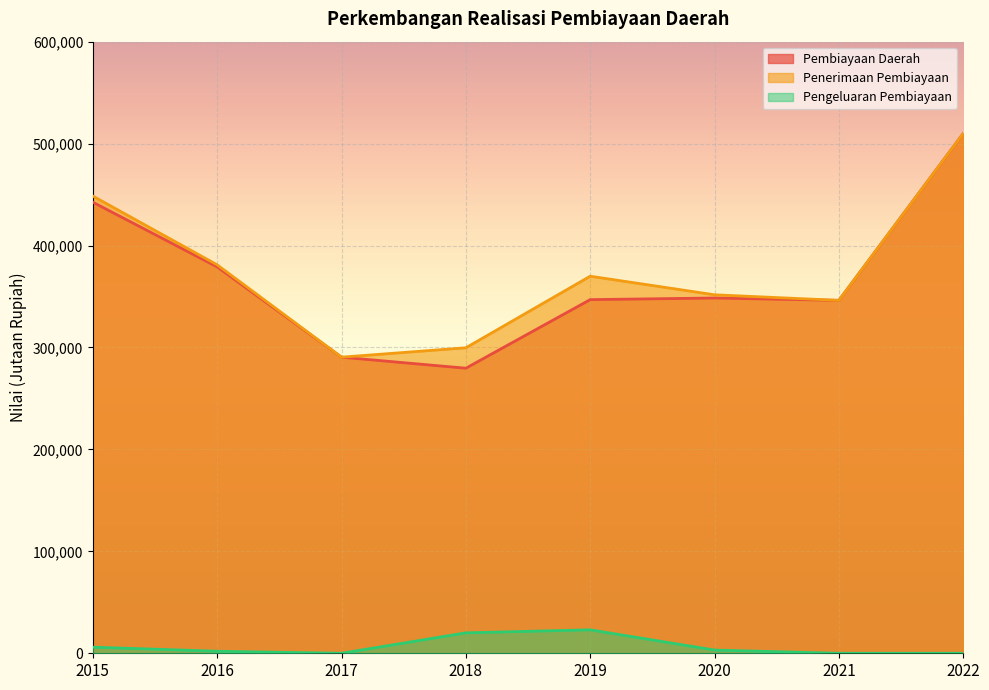

Which category has the lowest value in the Penerimaan Pembiayaan series?

2017